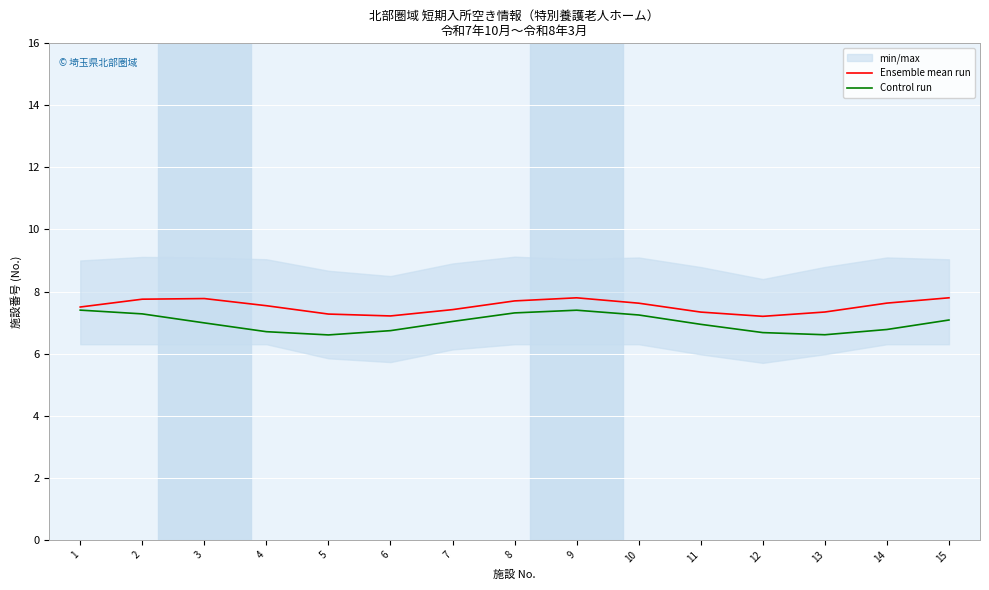

Which category has the lowest value in the Control run series?

5